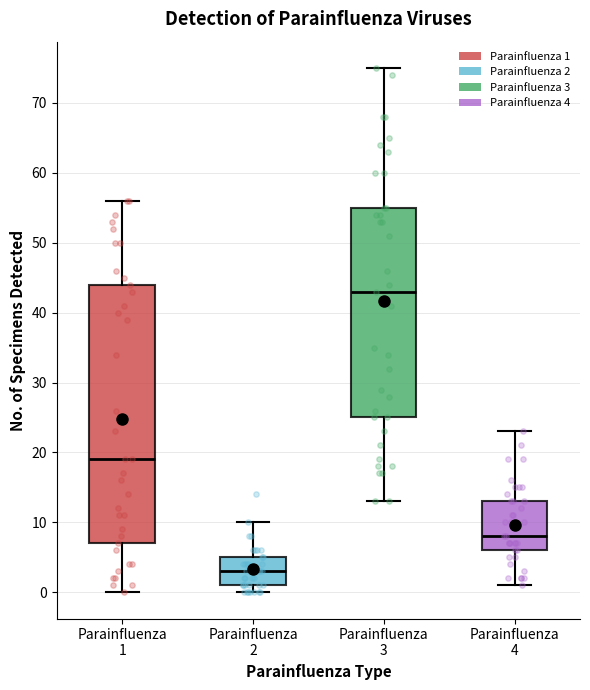

Reading left to right, transcribe this box plot: for each box, give where its median line is, the range the box spans, and where its two whiskers end, as read against the y-axis. The values are not printed on the chart, so give them approximately, as read against the axis.

Parainfluenza 1: median 19, box 7 to 44, whiskers 0 to 56
Parainfluenza 2: median 3, box 1 to 5, whiskers 0 to 10
Parainfluenza 3: median 43, box 25 to 55, whiskers 13 to 75
Parainfluenza 4: median 8, box 6 to 13, whiskers 1 to 23